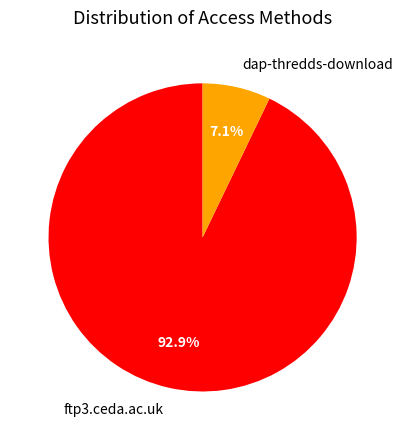

What is the smallest slice in the pie chart?

dap-thredds-download